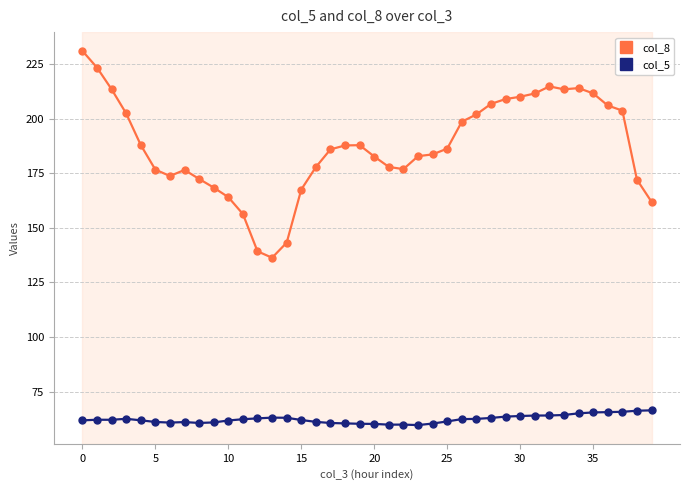

True or false: col_8 has more than 1 interior local peaks.

True